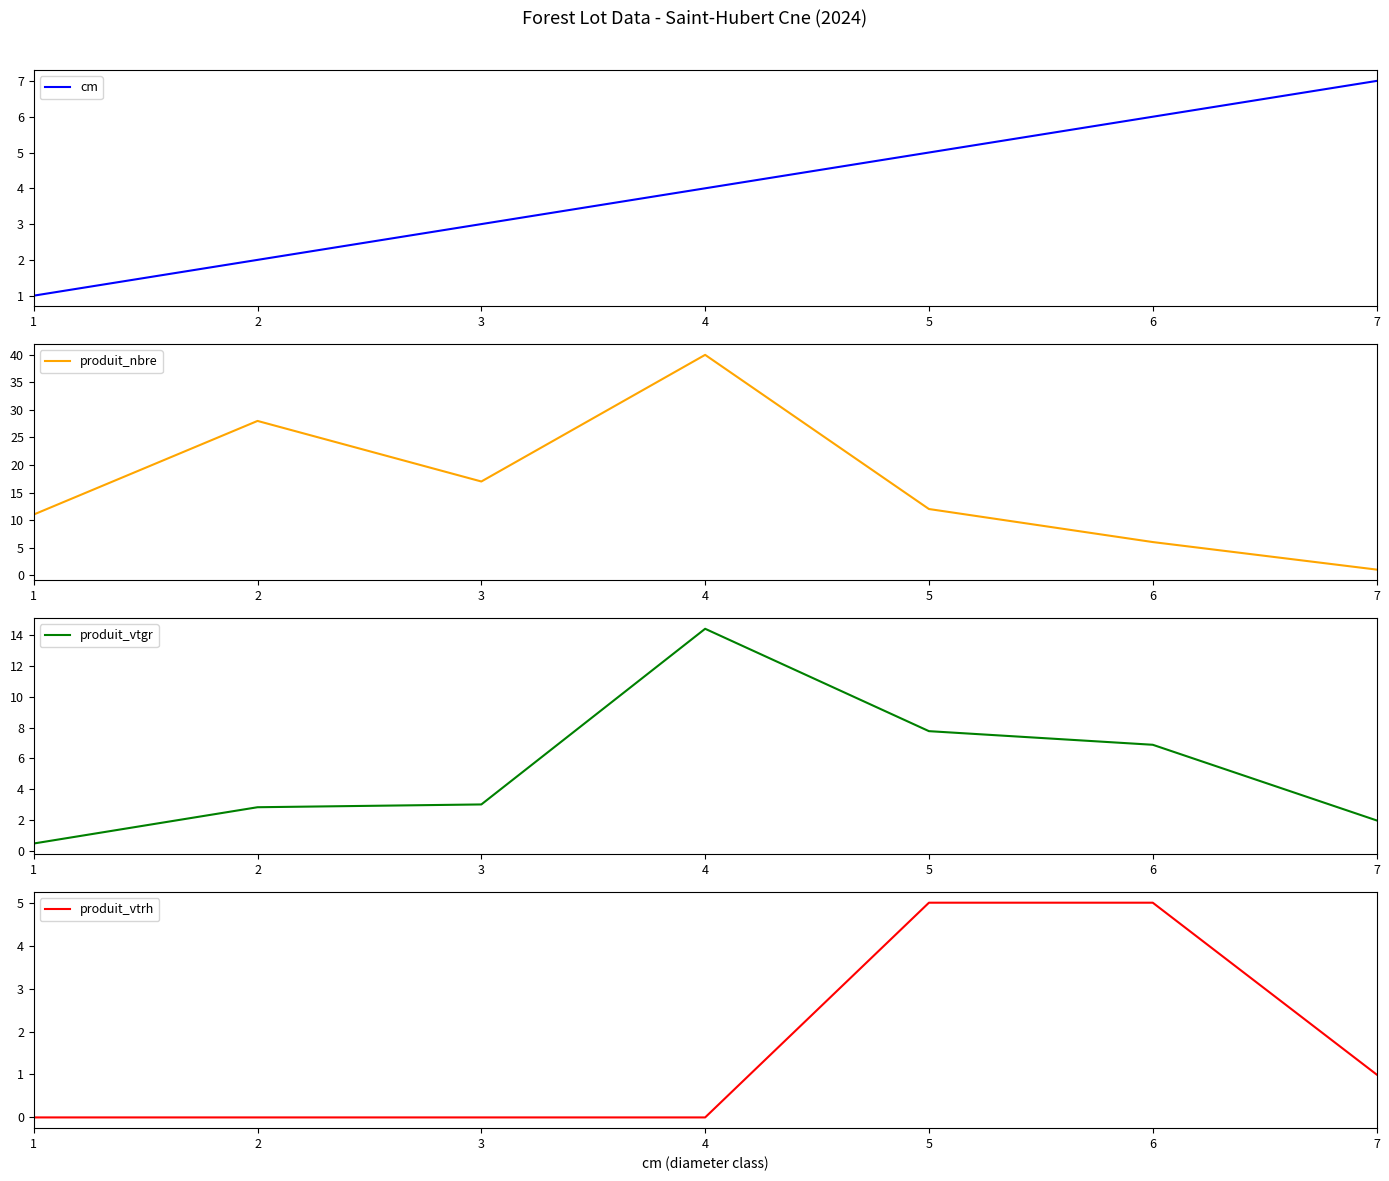

What is the total value across all series at 2?

32.8